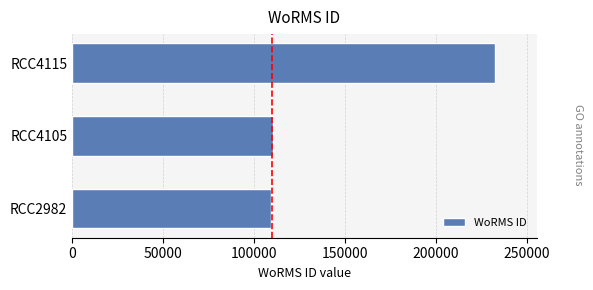

At which category does the chart reach its peak across all series?

RCC4115